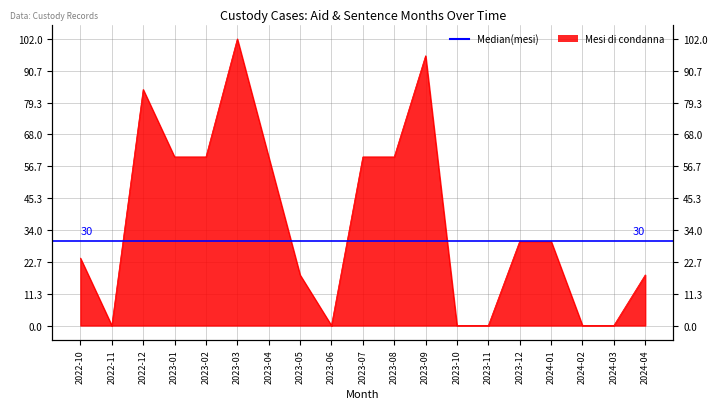

How many interior local peaks (higher than both neighbors) does the data have?

3